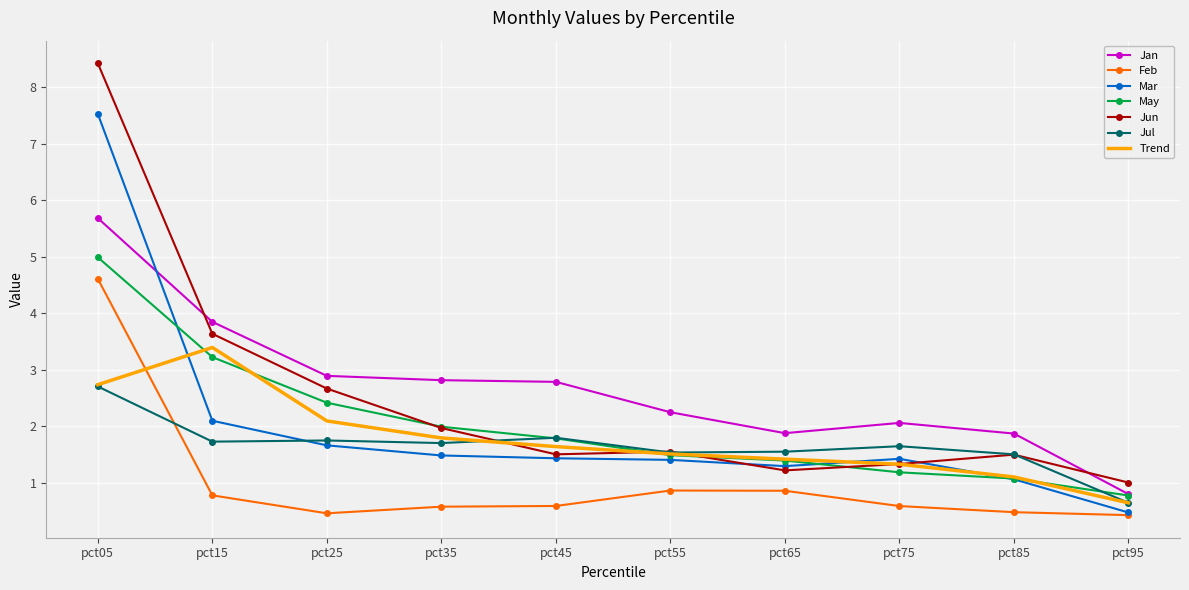

At which category is the sum across all series the highest?

pct05